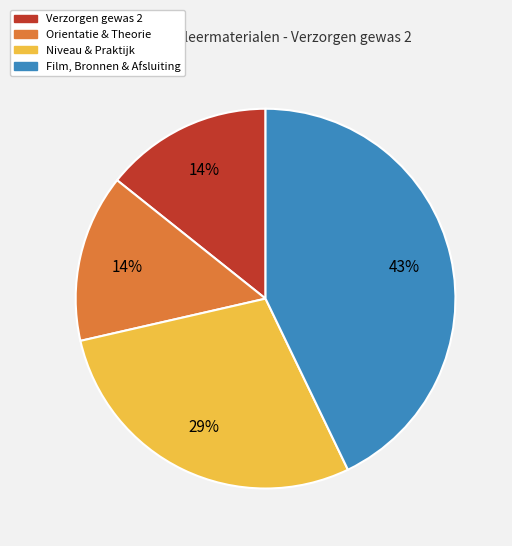

Is there a majority slice in this chart?

No